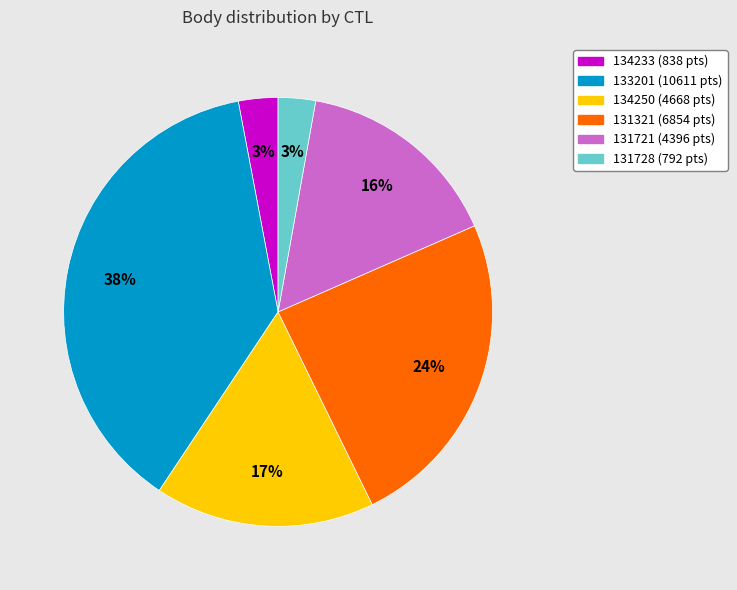

To the nearest percent, what is the combined percentage of 133201 and 134233?

41%